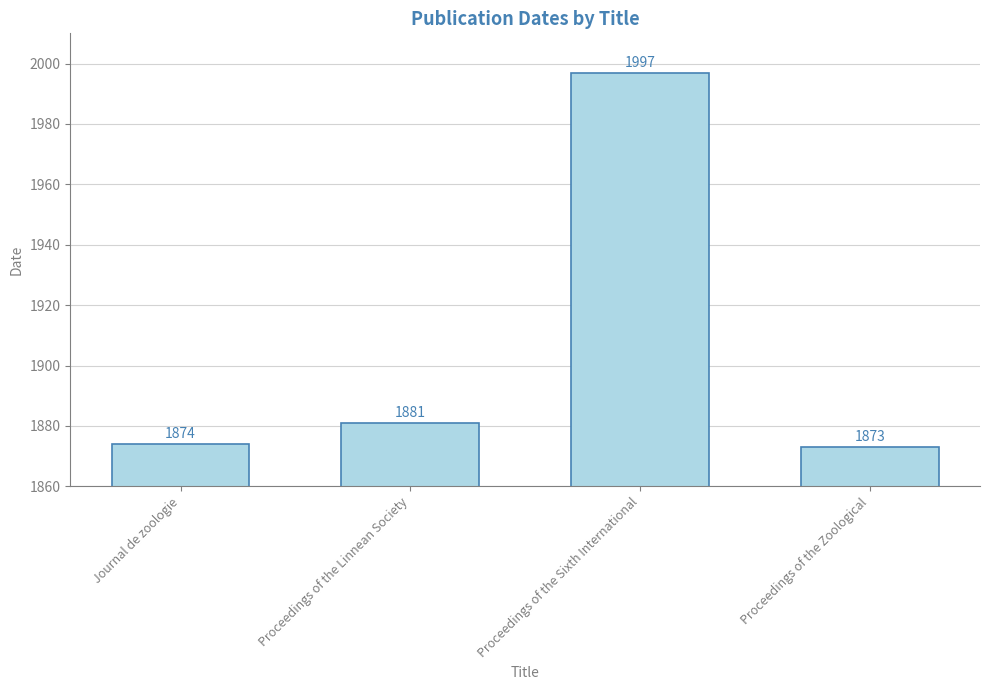

What is the greatest value displayed?

1997